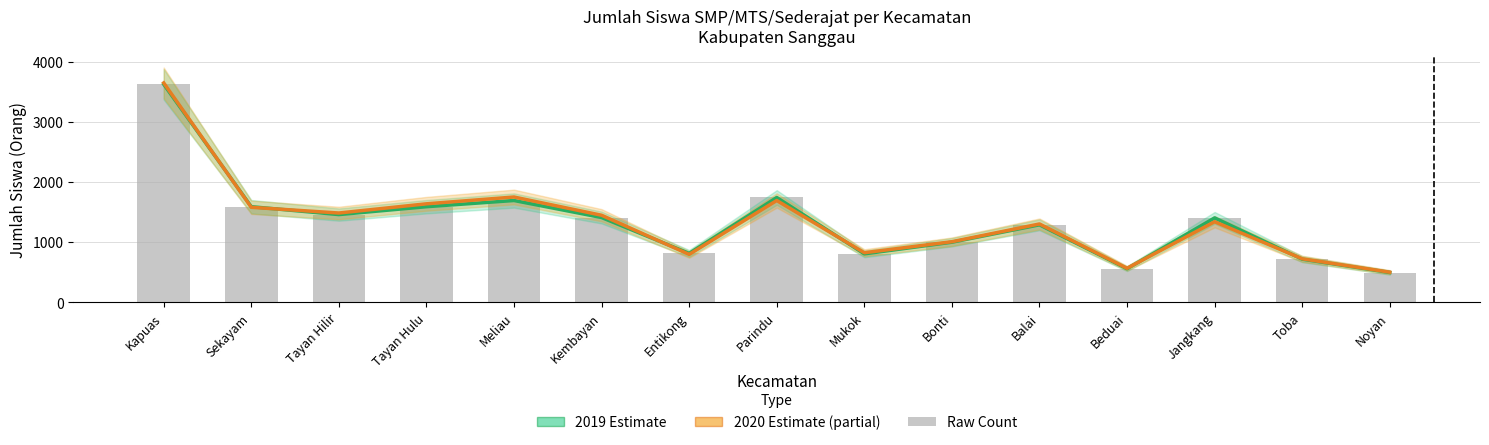

What is the total value across all series at Beduai?

1125